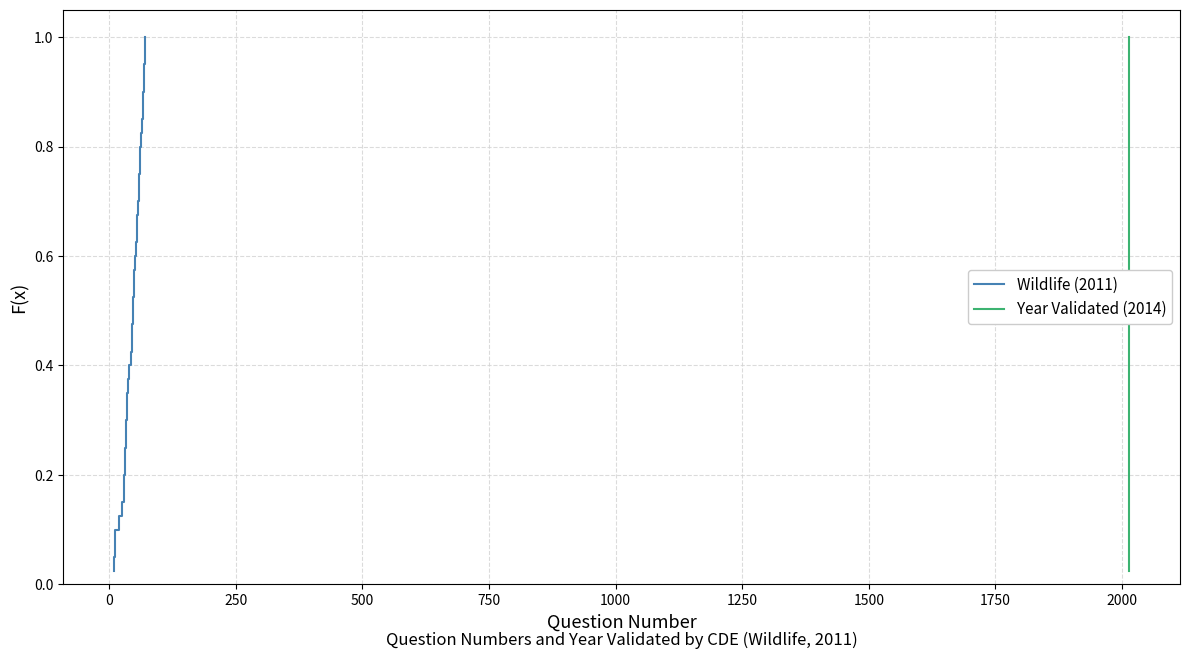

What is the sum of all Wildlife (2011) values?

20.5